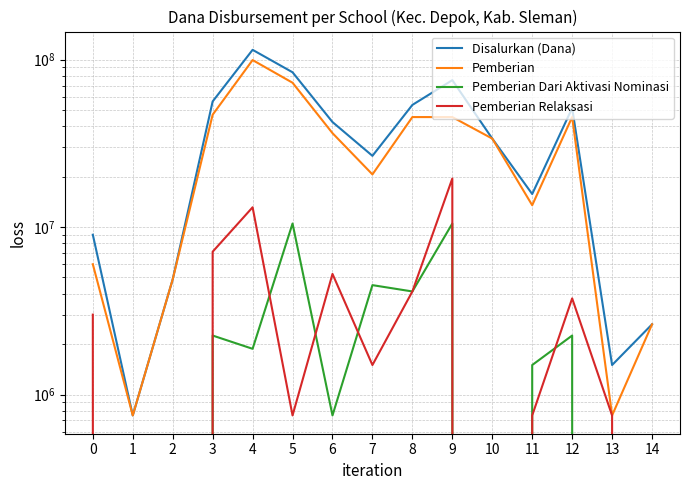

Where is the first local maximum for Pemberian Relaksasi?

4